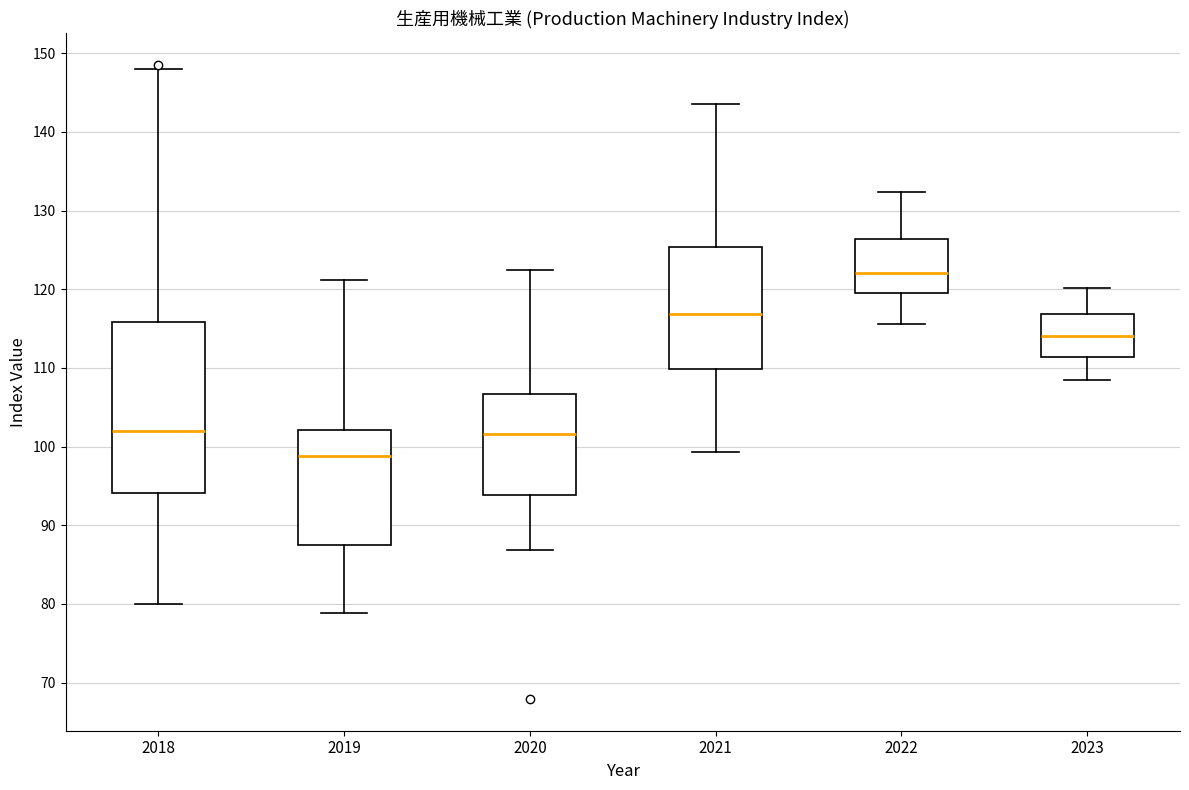

Where does the upper whisker of the box at x = 2023 end on the y-axis? The values are not printed on the chart, so give them approximately, as read against the axis.

120